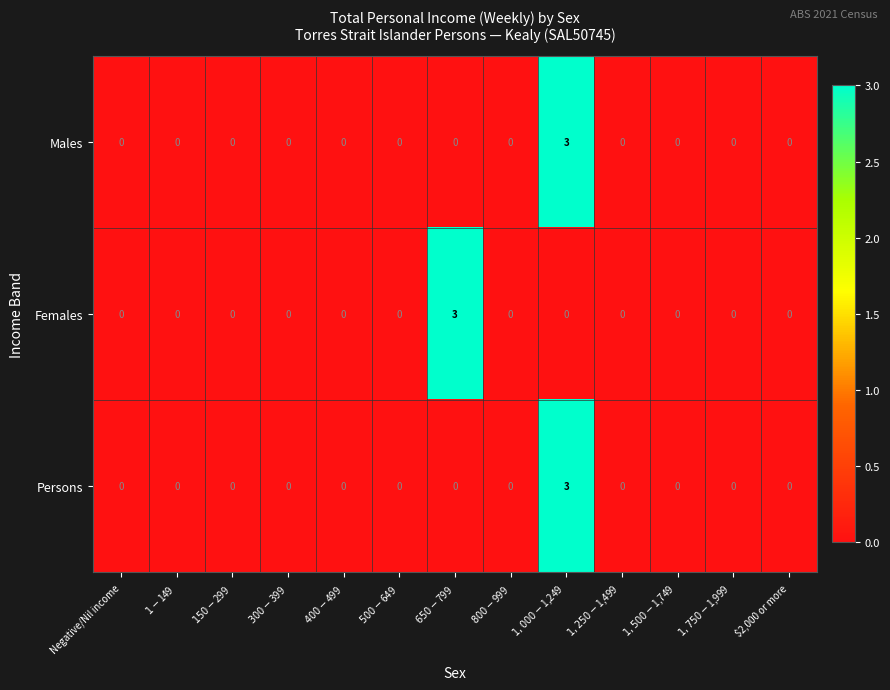

What is the difference between the maximum and minimum values in the Females series?

3